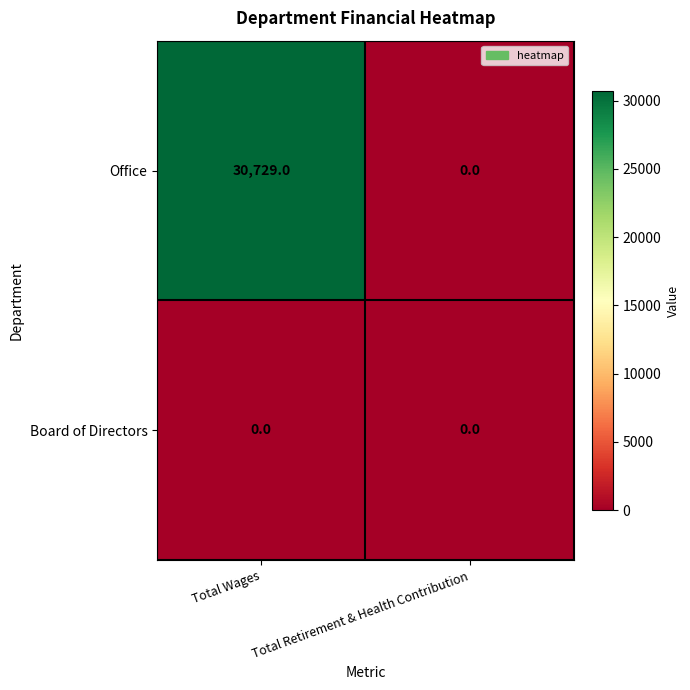

List the series in order of their overall mean, highest first.

Office, Board of Directors